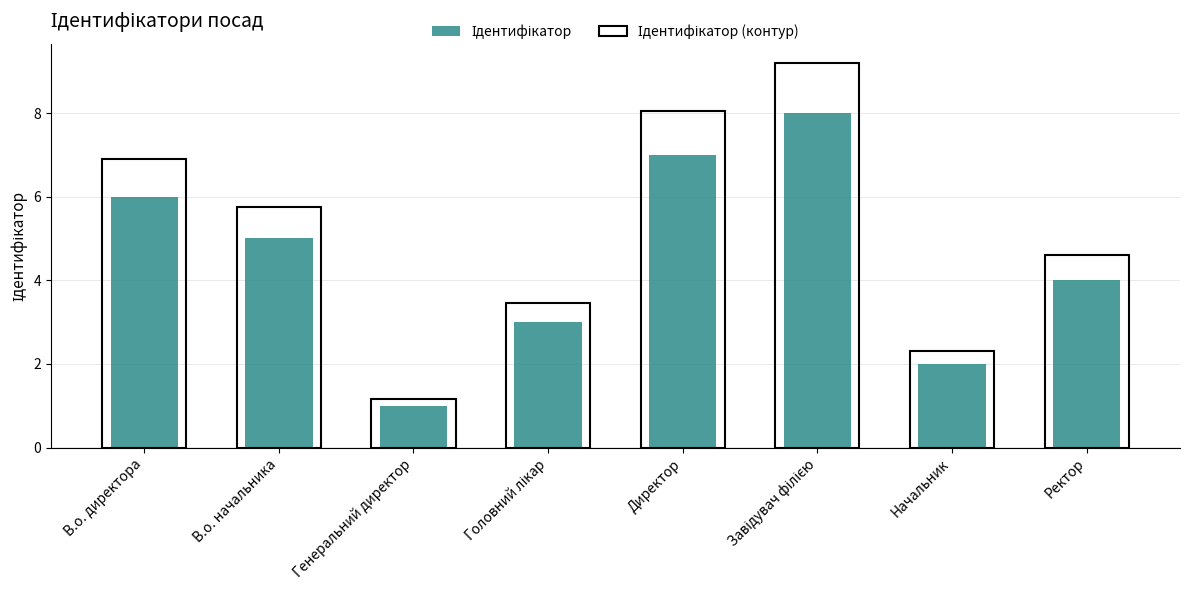

What value does the Ідентифікатор series have at Головний лікар?

3.0